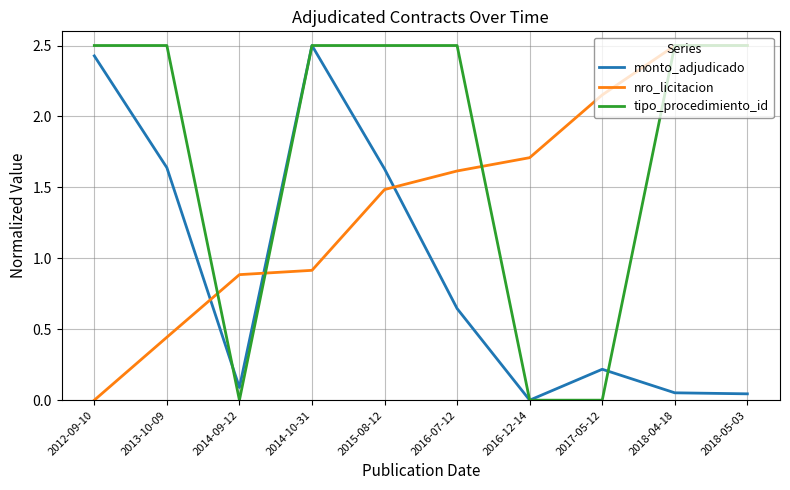

What is the average value of the nro_licitacion series?

1.4